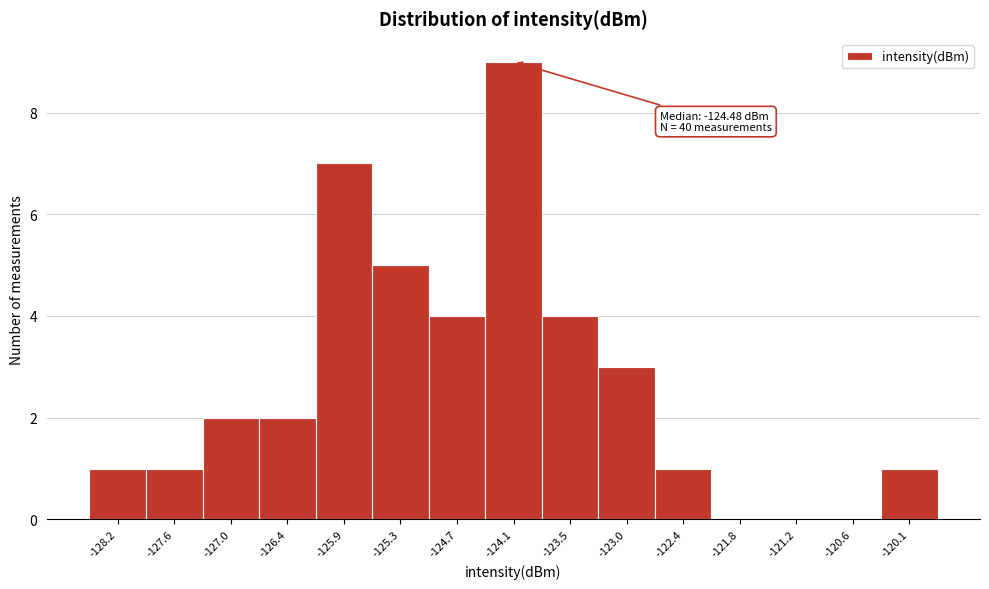

Reading left to right, what are all the values shown in this chart?

-128.2=1	-127.6=1	-127.0=2	-126.4=2	-125.9=7	-125.3=5	-124.7=4	-124.1=9	-123.5=4	-123.0=3	-122.4=1	-121.8=0	-121.2=0	-120.6=0	-120.1=1